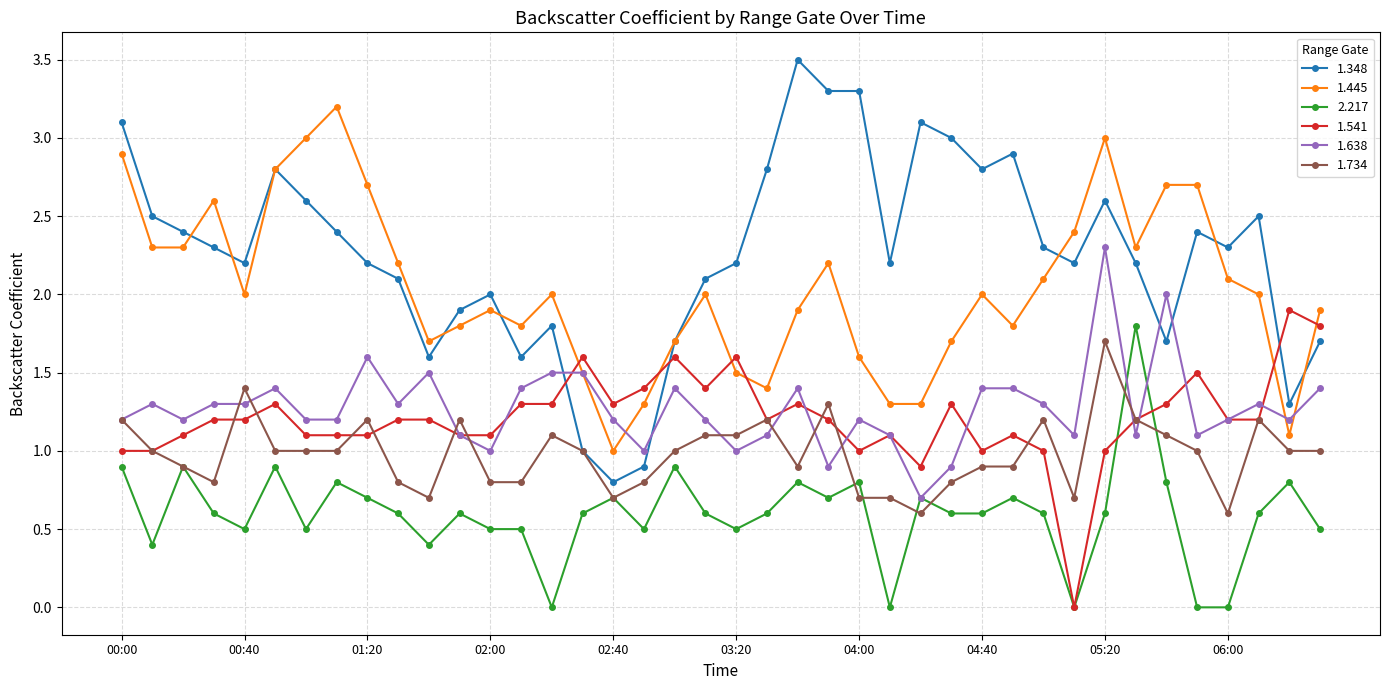

Which series has the largest total across all categories?

1.348